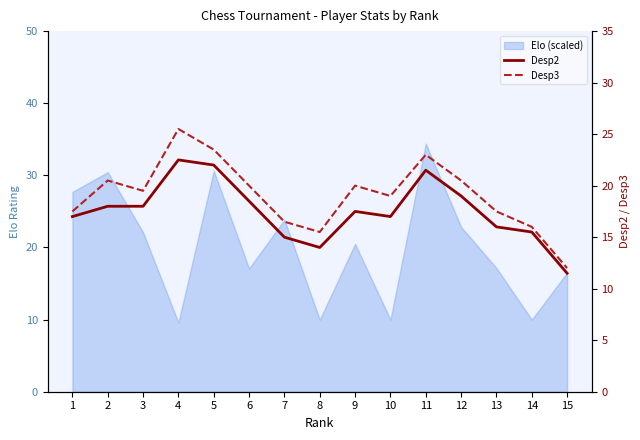

Does the chart have visible grid lines?

No